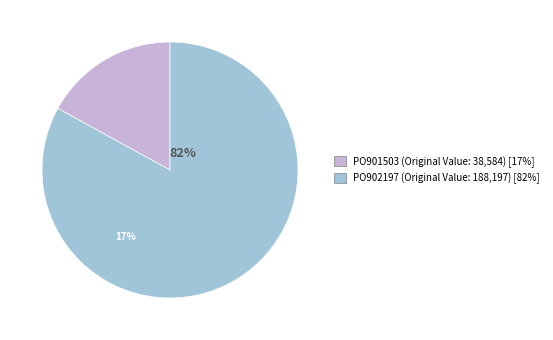

How many segments does this pie chart have?

2